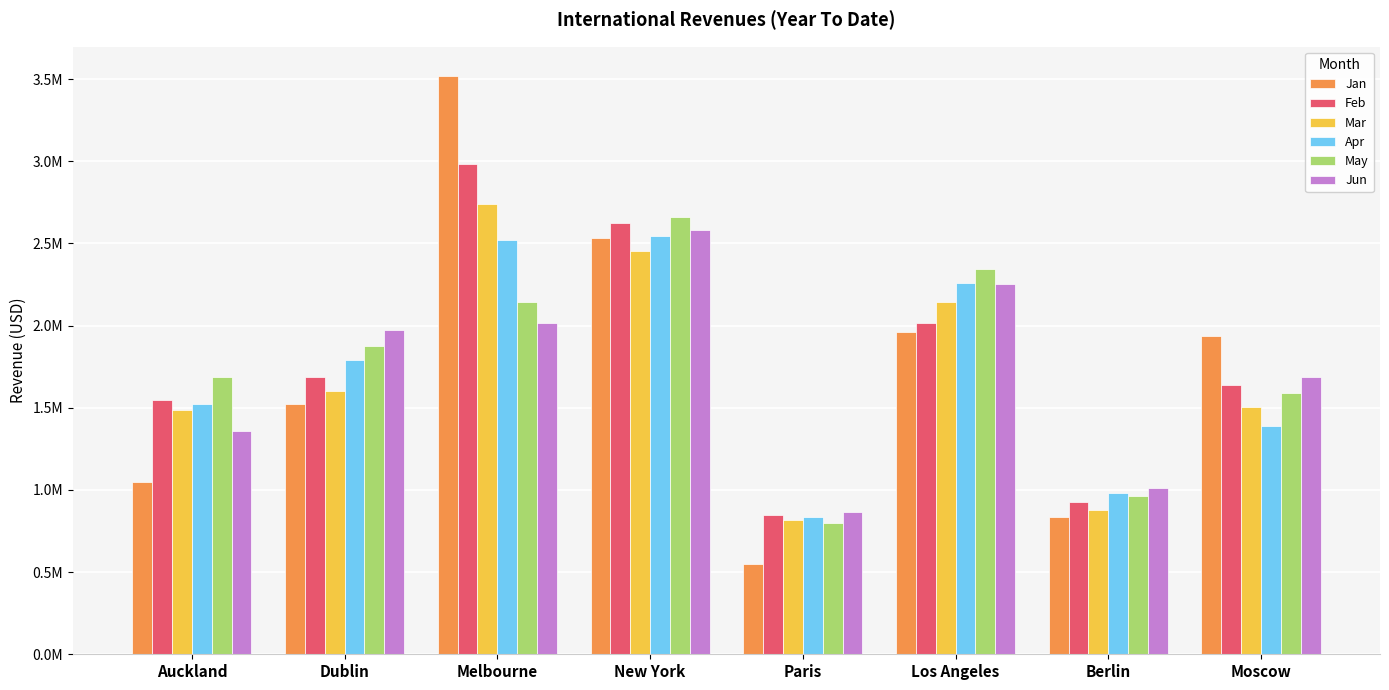

Does the chart contain any negative values?

No